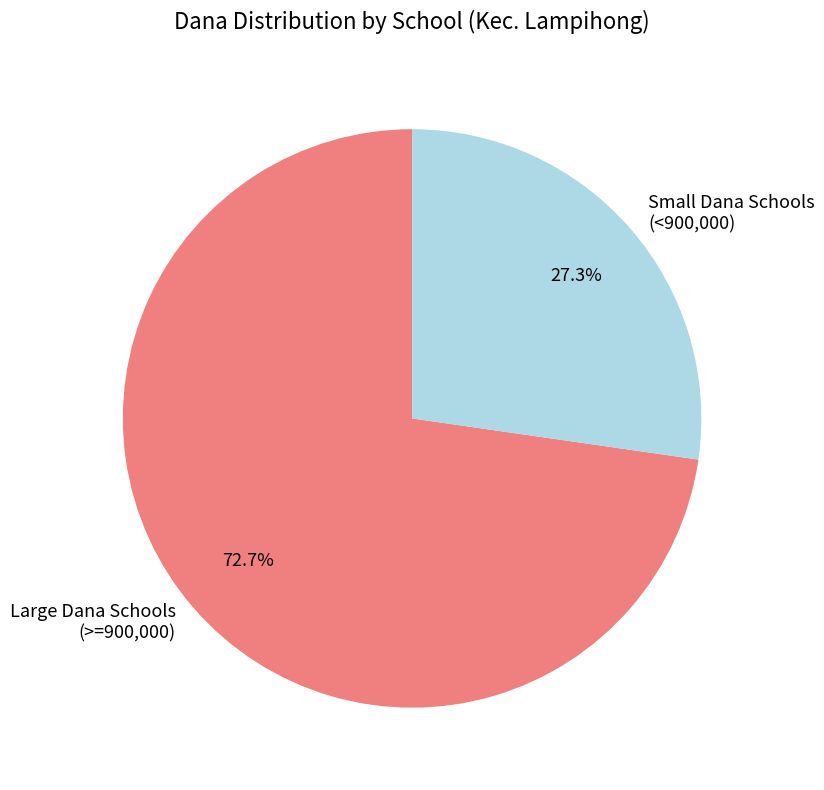

How much of the chart is everything except Small Dana Schools (<900,000)?

72.7%